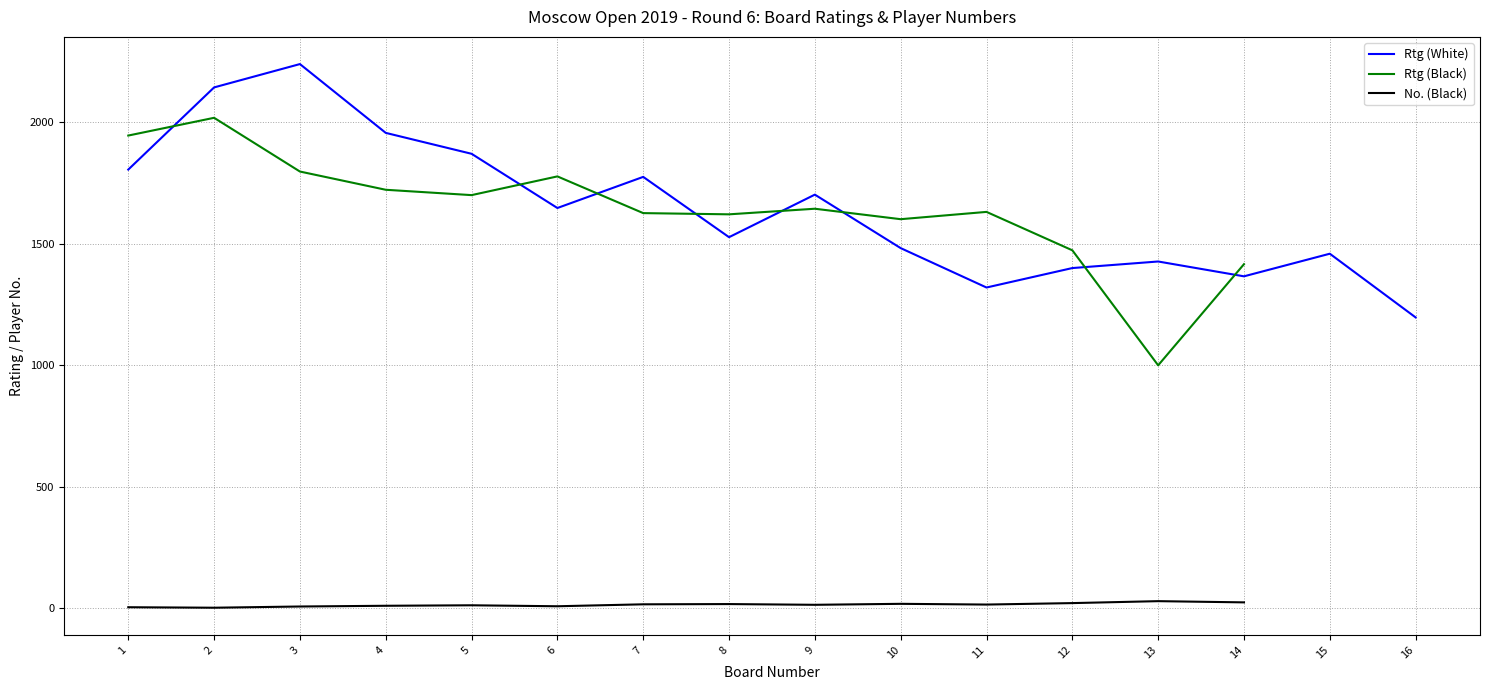

Reading right to left, what are all the values shown in this chart?

Rtg (White): 1197	1459	1366	1427	1400	1320	1482	1702	1527	1775	1647	1870	1956	2239	2143	1805
Rtg (Black): 0	0	1416	1000	1473	1631	1601	1644	1621	1626	1777	1700	1722	1797	2018	1945
No. (Black): 0	0	25	30	22	16	19	15	18	17	9	13	11	8	3	5